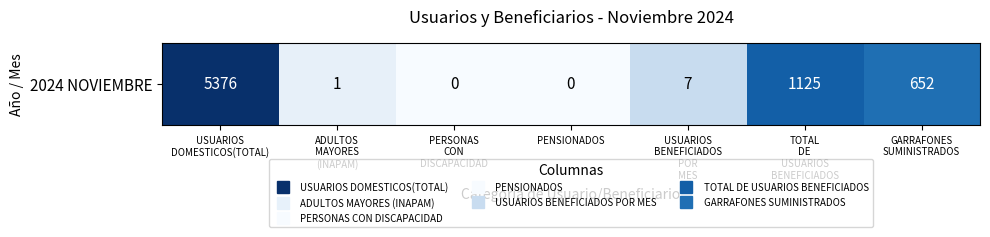

At which label is the value closest to 4?

USUARIOS
BENEFICIADOS
POR
MES